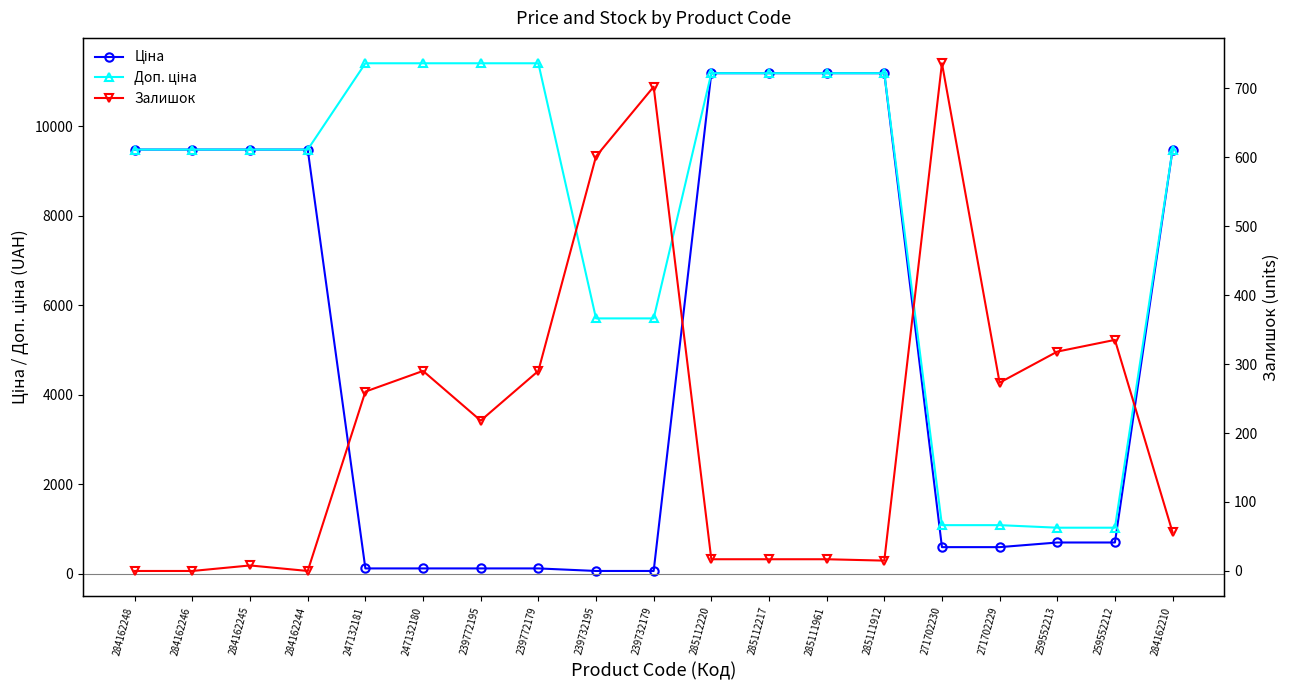

At which category is the sum across all series the highest?

285112220